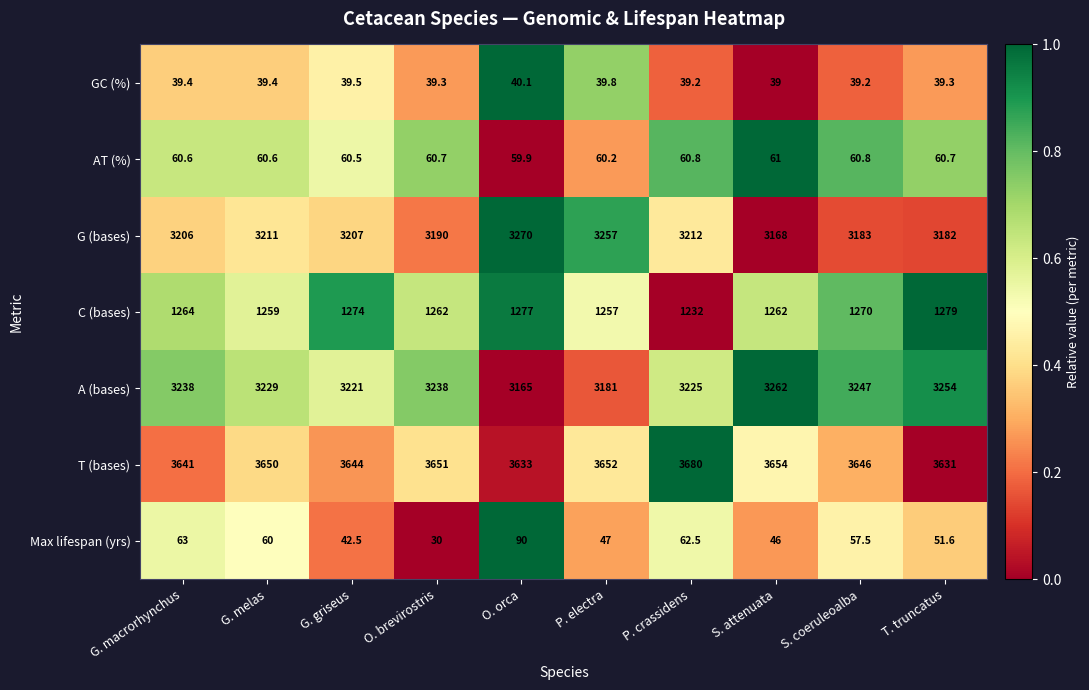

Where is A (bases) nearest to the value 3213?

G. griseus